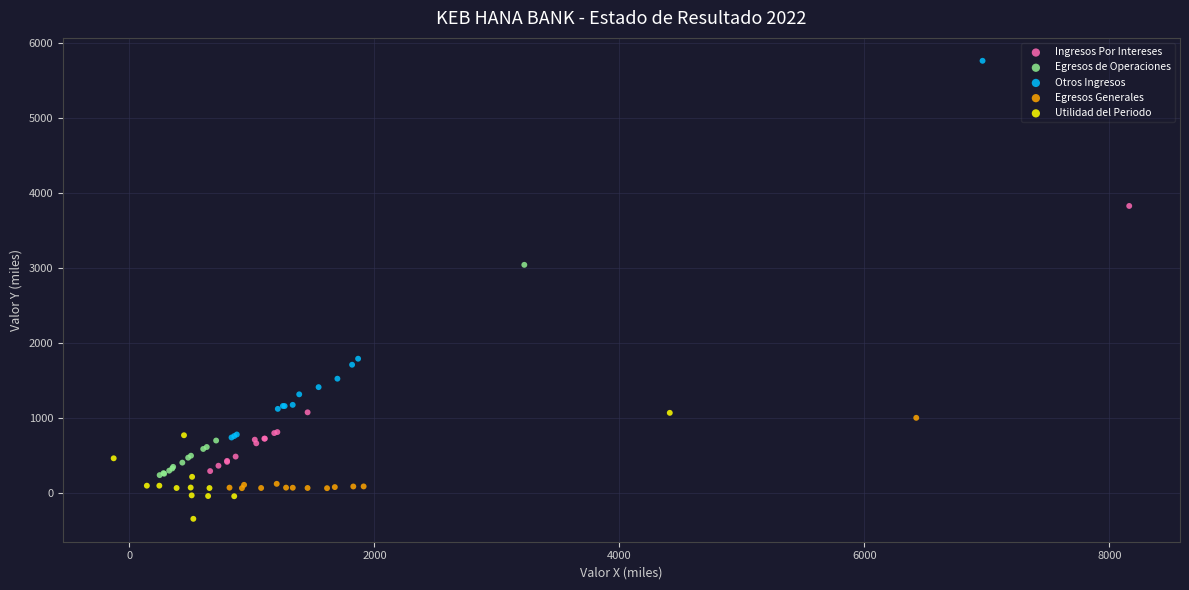

Which series reaches the maximum Y coordinate?

Otros Ingresos